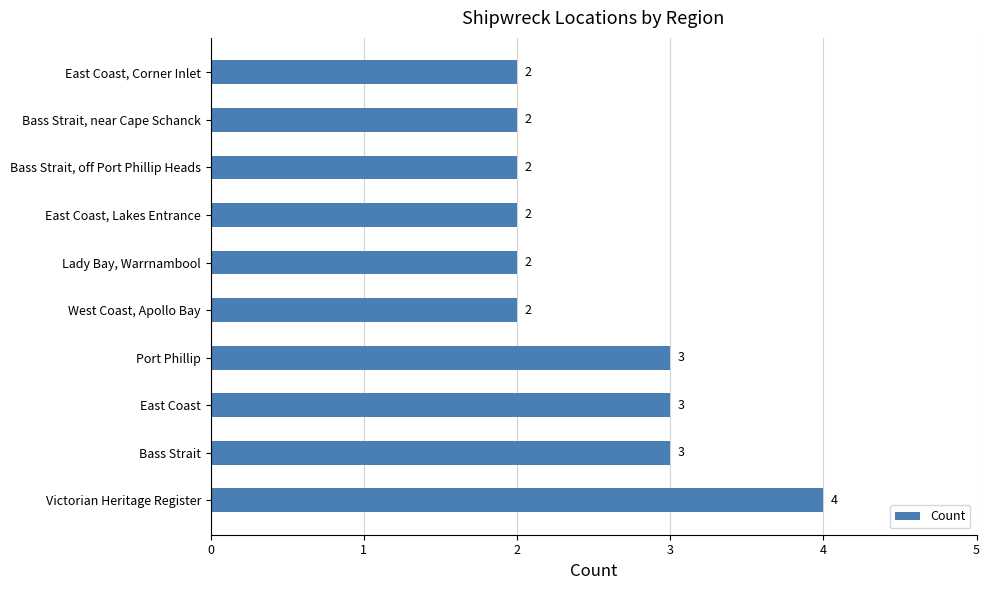

Read the value at East Coast.

3